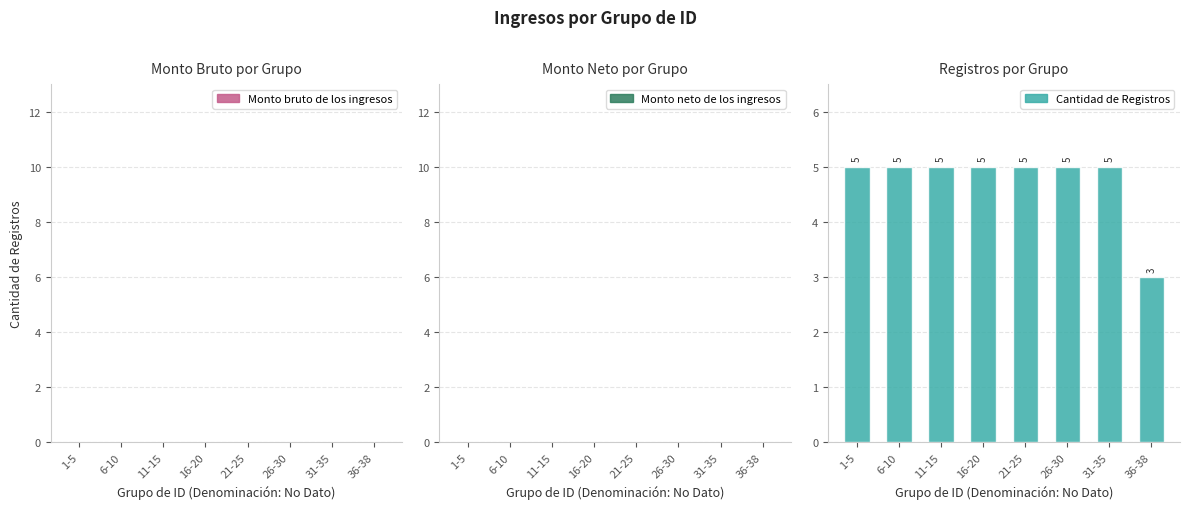

How many series are shown in this chart?

1